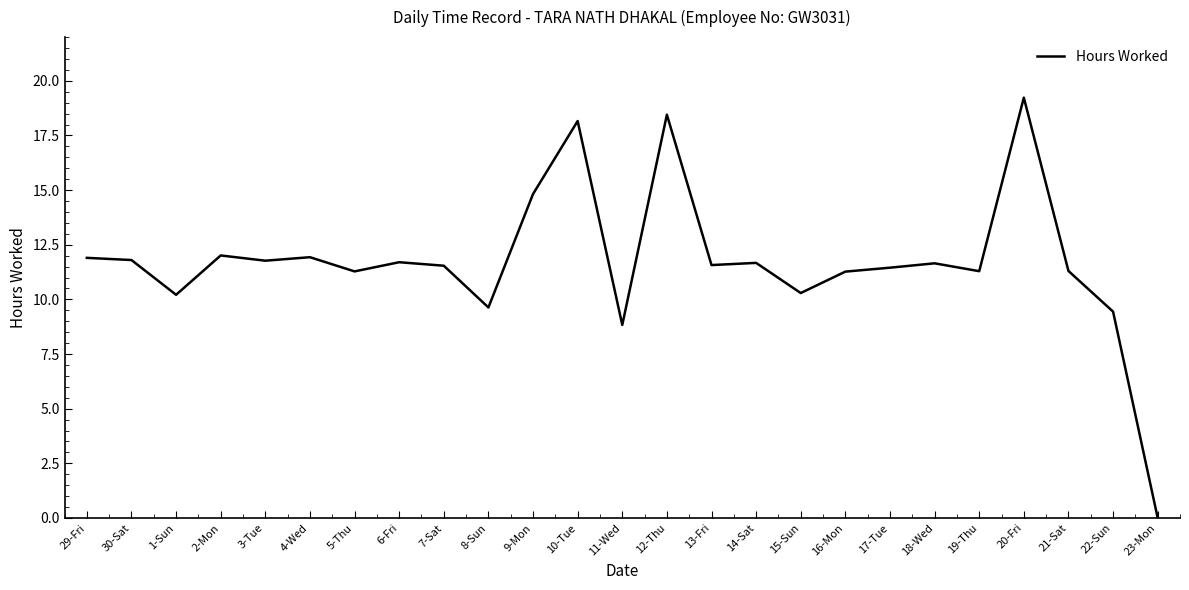

What value does the data have at 19-Thu?

11.3